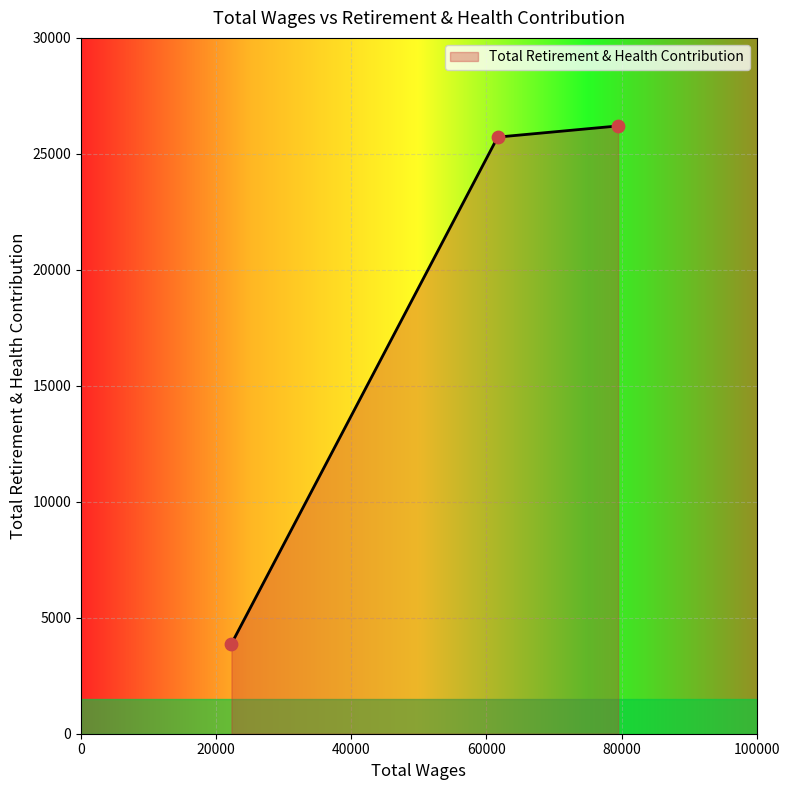

What is the minimum value shown in the chart?

3877